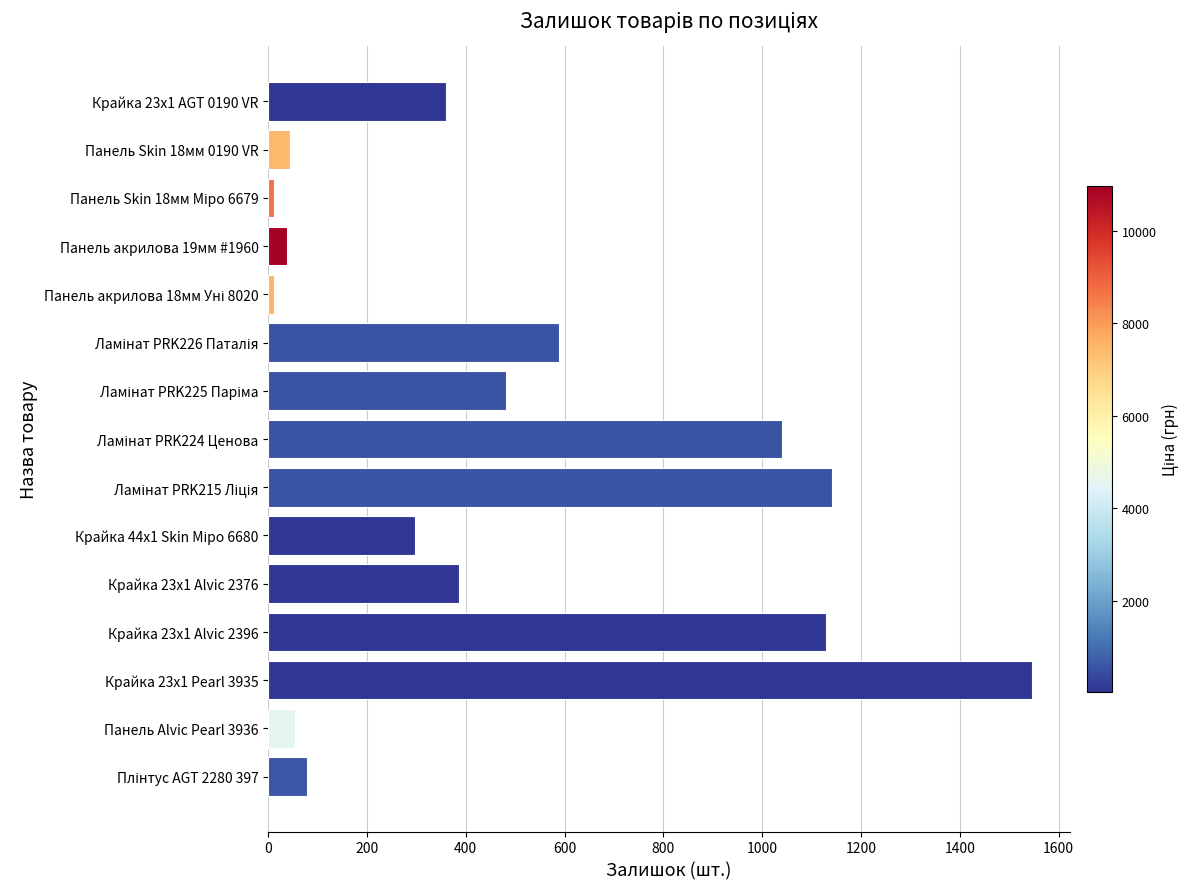

What is the difference between the maximum and minimum values?

1534